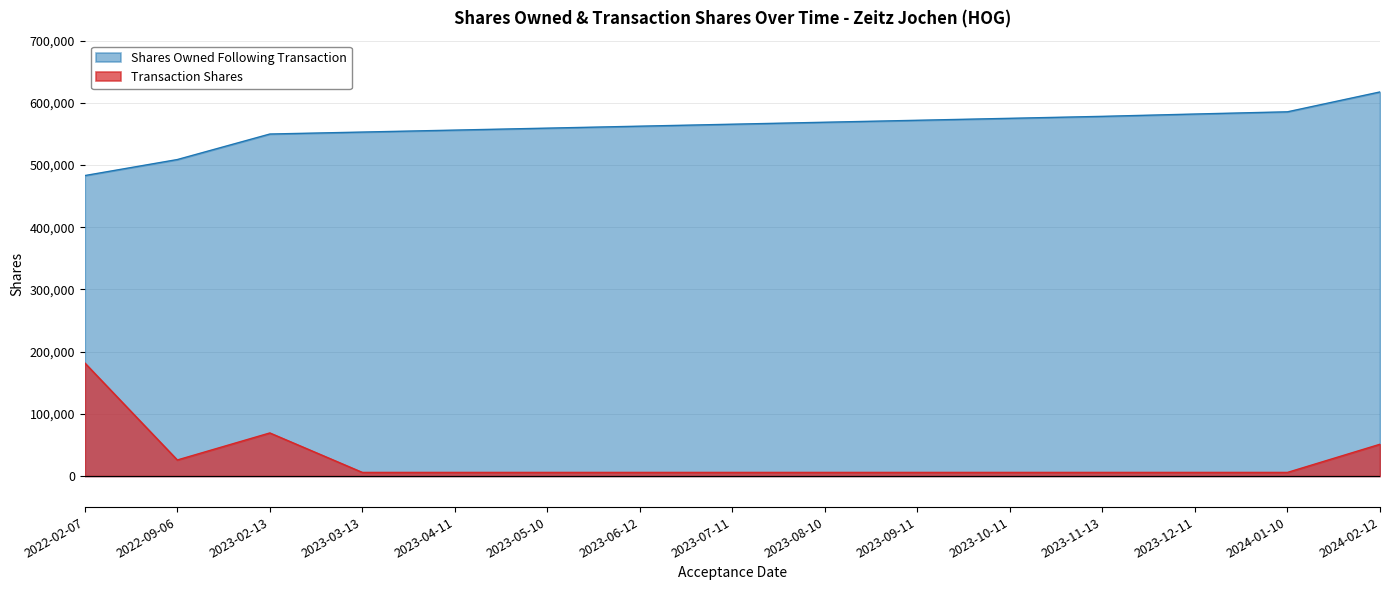

What is the total value across all series at 2023-12-11?

587848